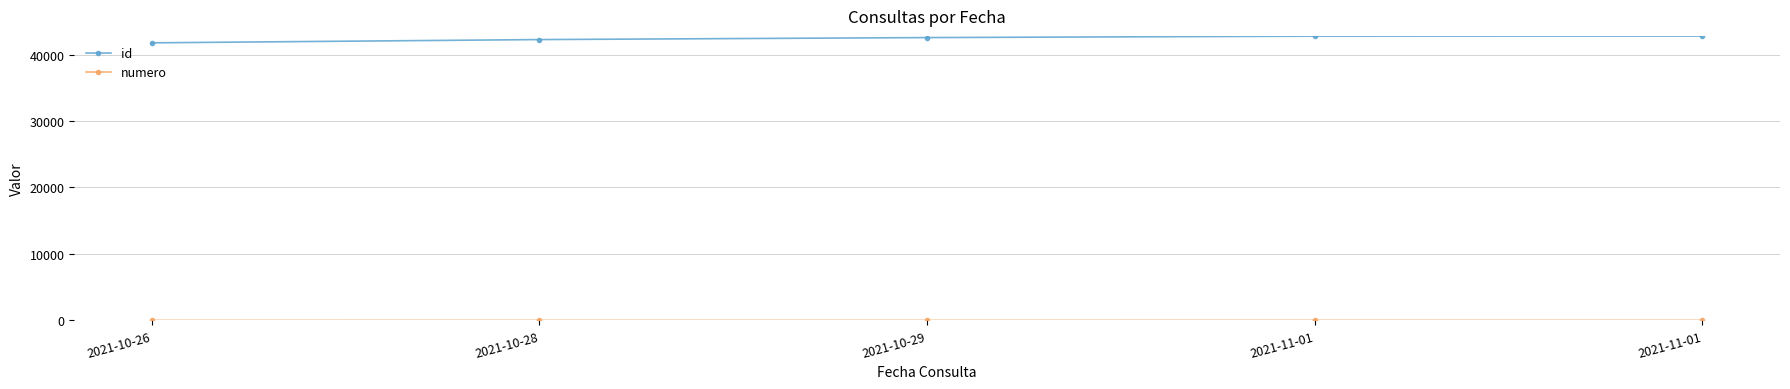

How many lines are shown in the chart?

2